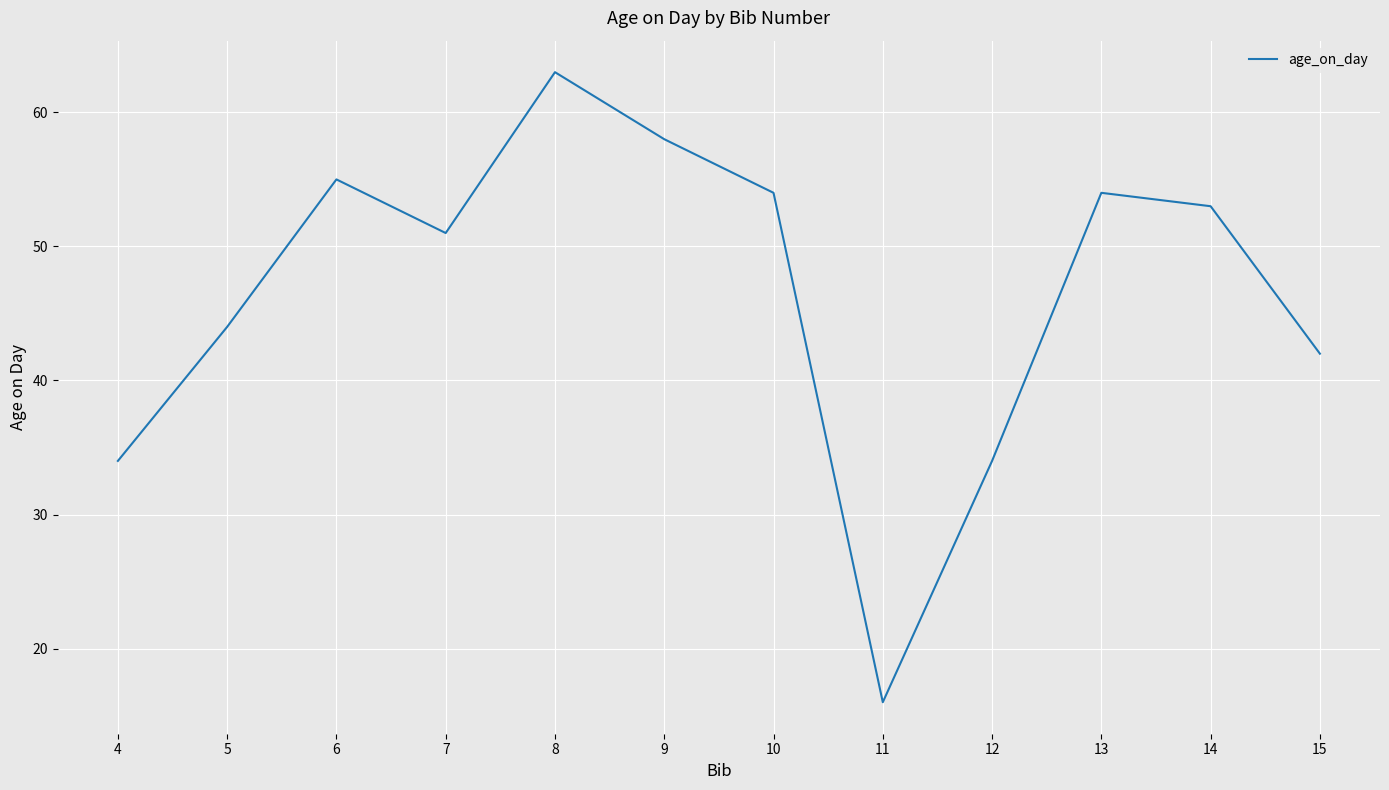

How many values are below 53?

6